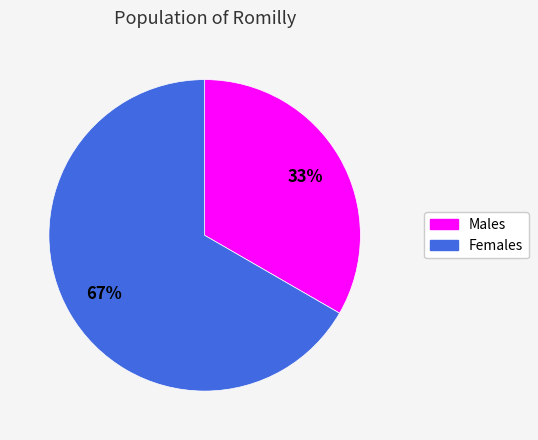

To the nearest percent, what is the average slice percentage?

50%